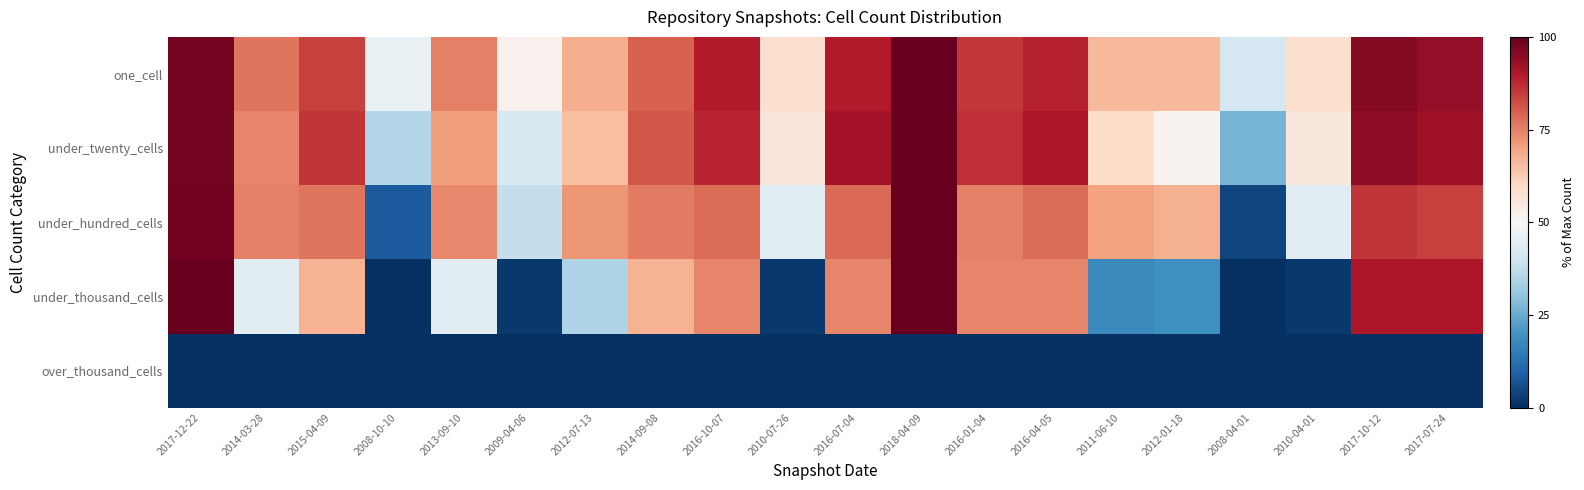

Reading right to left, transcribe all the data shown in this chart.

one_cell: 2017-07-24=94.0	2017-10-12=96.0	2010-04-01=58.0	2008-04-01=41.3	2012-01-18=66.1	2011-06-10=66.3	2016-04-05=88.5	2016-01-04=85.5	2018-04-09=100.0	2016-07-04=89.8	2010-07-26=58.3	2016-10-07=89.7	2014-09-08=79.6	2012-07-13=68.2	2009-04-06=52.0	2013-09-10=75.1	2008-10-10=46.3	2015-04-09=84.2	2014-03-28=76.6	2017-12-22=98.0
under_twenty_cells: 2017-07-24=92.5	2017-10-12=94.8	2010-04-01=55.8	2008-04-01=26.7	2012-01-18=51.9	2011-06-10=59.2	2016-04-05=90.3	2016-01-04=86.4	2018-04-09=100.0	2016-07-04=91.7	2010-07-26=56.0	2016-10-07=88.1	2014-09-08=81.0	2012-07-13=65.2	2009-04-06=41.8	2013-09-10=71.1	2008-10-10=35.2	2015-04-09=85.7	2014-03-28=74.5	2017-12-22=97.9
under_hundred_cells: 2017-07-24=84.2	2017-10-12=85.6	2010-04-01=44.2	2008-04-01=4.2	2012-01-18=67.8	2011-06-10=70.3	2016-04-05=78.1	2016-01-04=75.0	2018-04-09=100.0	2016-07-04=78.3	2010-07-26=44.2	2016-10-07=78.1	2014-09-08=76.1	2012-07-13=72.2	2009-04-06=38.1	2013-09-10=73.9	2008-10-10=8.3	2015-04-09=76.7	2014-03-28=75.3	2017-12-22=98.1
under_thousand_cells: 2017-07-24=90.3	2017-10-12=90.3	2010-04-01=1.8	2008-04-01=0.0	2012-01-18=19.5	2011-06-10=17.7	2016-04-05=74.3	2016-01-04=74.3	2018-04-09=100.0	2016-07-04=74.3	2010-07-26=1.8	2016-10-07=74.3	2014-09-08=67.3	2012-07-13=34.5	2009-04-06=1.8	2013-09-10=44.2	2008-10-10=0.0	2015-04-09=67.3	2014-03-28=44.2	2017-12-22=100.0
over_thousand_cells: 2017-07-24=0.0	2017-10-12=0.0	2010-04-01=0.0	2008-04-01=0.0	2012-01-18=0.0	2011-06-10=0.0	2016-04-05=0.0	2016-01-04=0.0	2018-04-09=0.0	2016-07-04=0.0	2010-07-26=0.0	2016-10-07=0.0	2014-09-08=0.0	2012-07-13=0.0	2009-04-06=0.0	2013-09-10=0.0	2008-10-10=0.0	2015-04-09=0.0	2014-03-28=0.0	2017-12-22=0.0